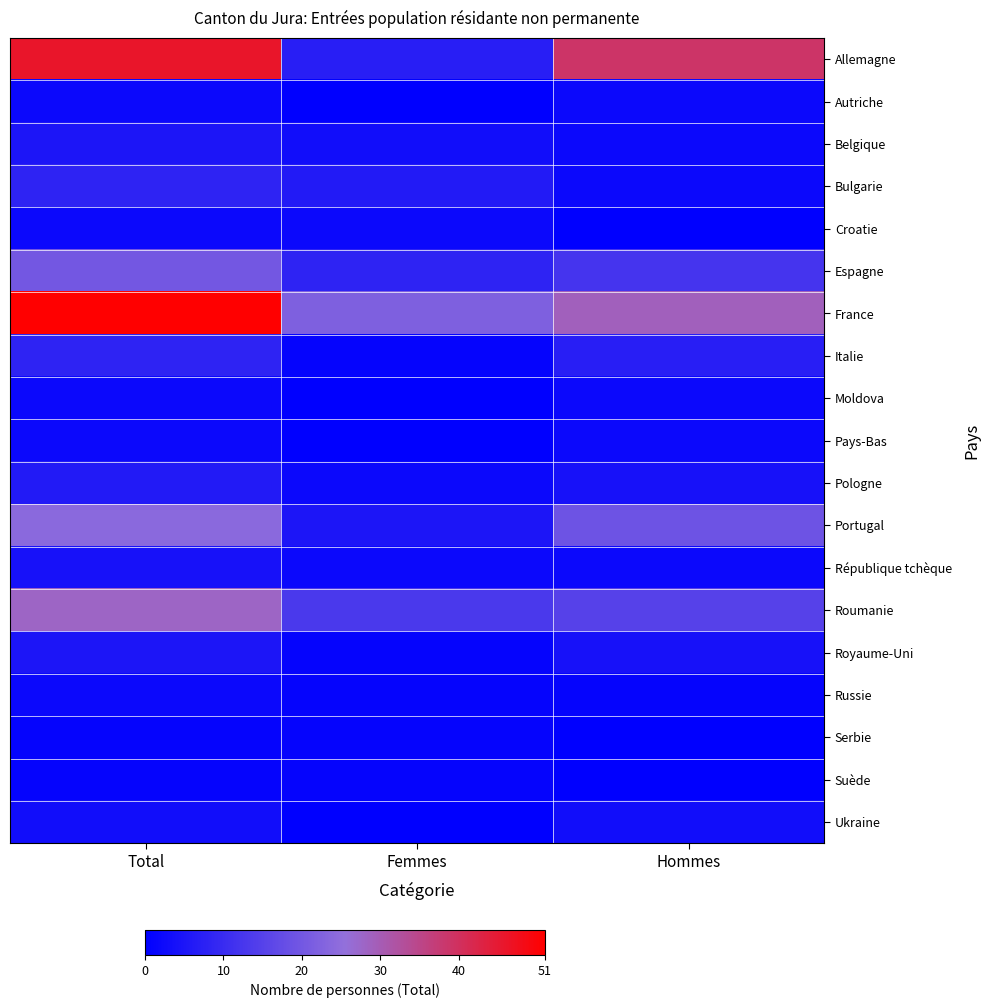

What is the total value across all series at Femmes?

75